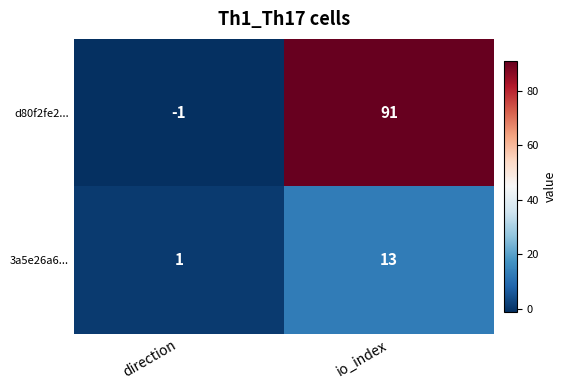

Is it true that 3a5e26a6... equals 13 at io_index?

True